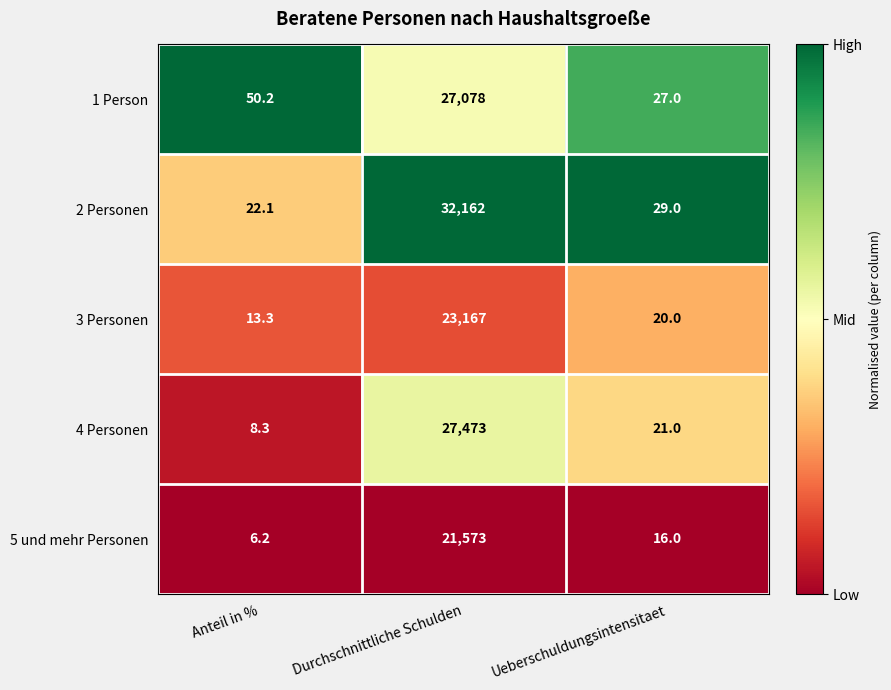

What is the total value across all series at Anteil in %?

100.1